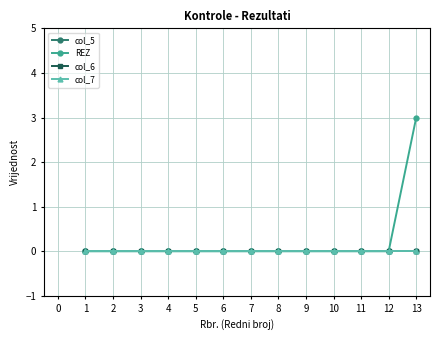

True or false: col_5 has a value of 0 at 9.

True